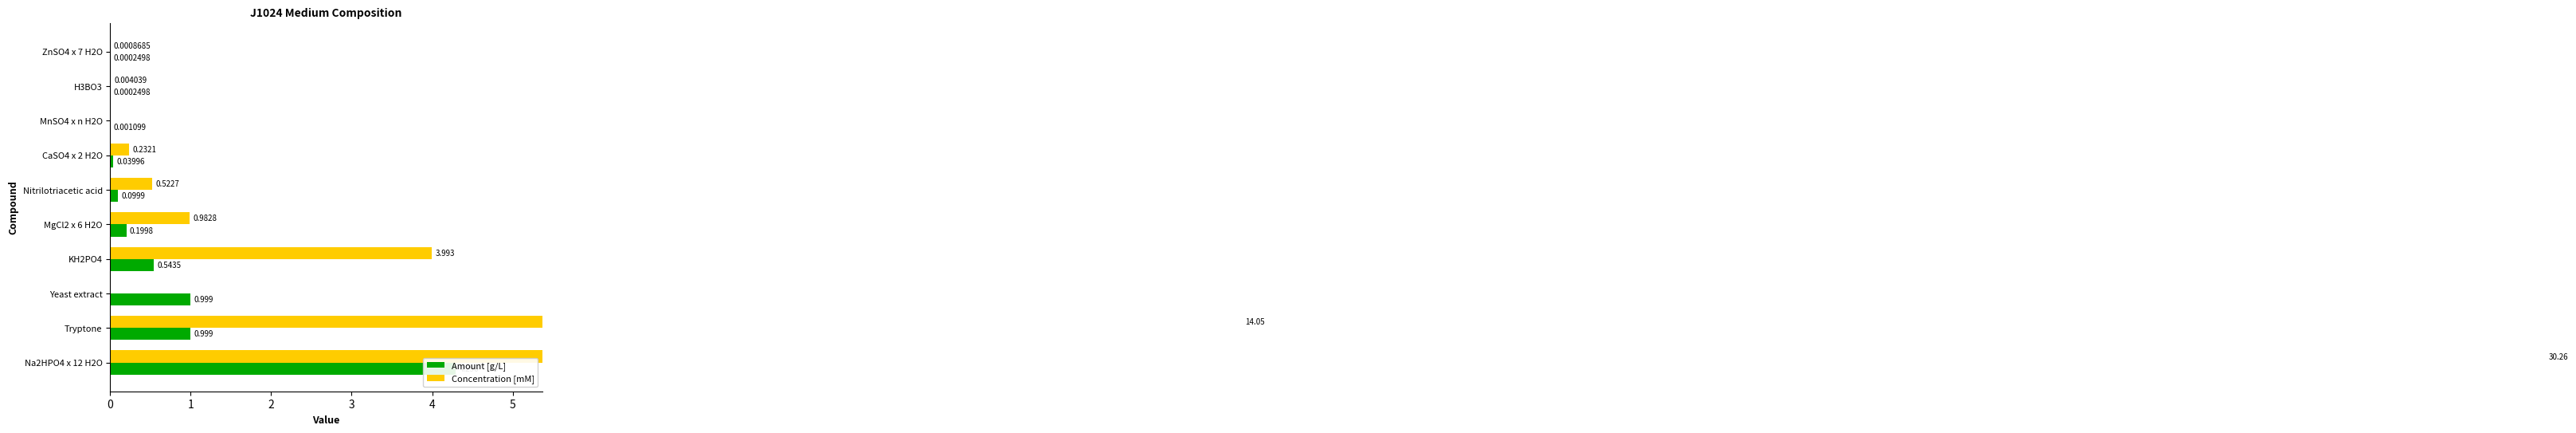

What is the sum of the Concentration [mM] values at KH2PO4 and Na2HPO4 x 12 H2O?

34.3